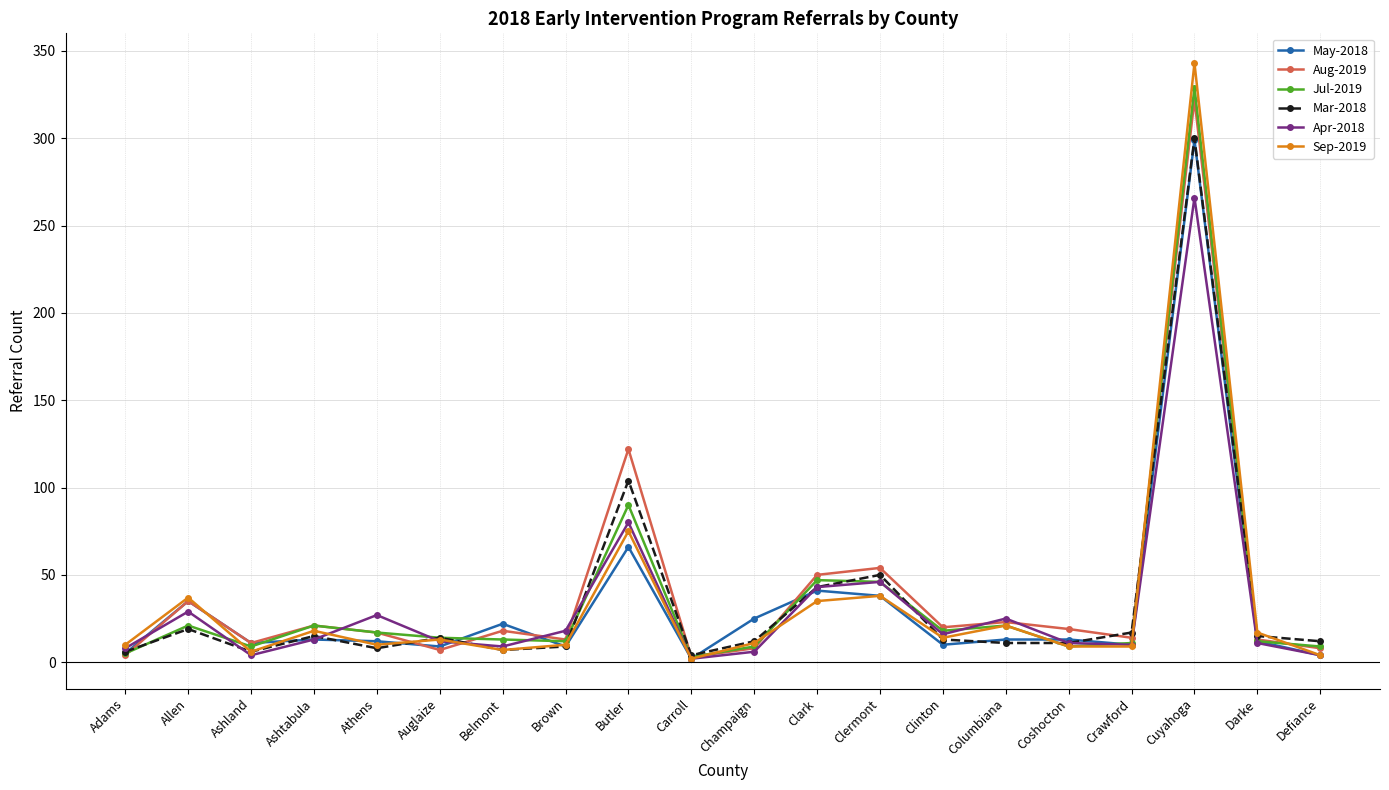

How many lines are shown in the chart?

6